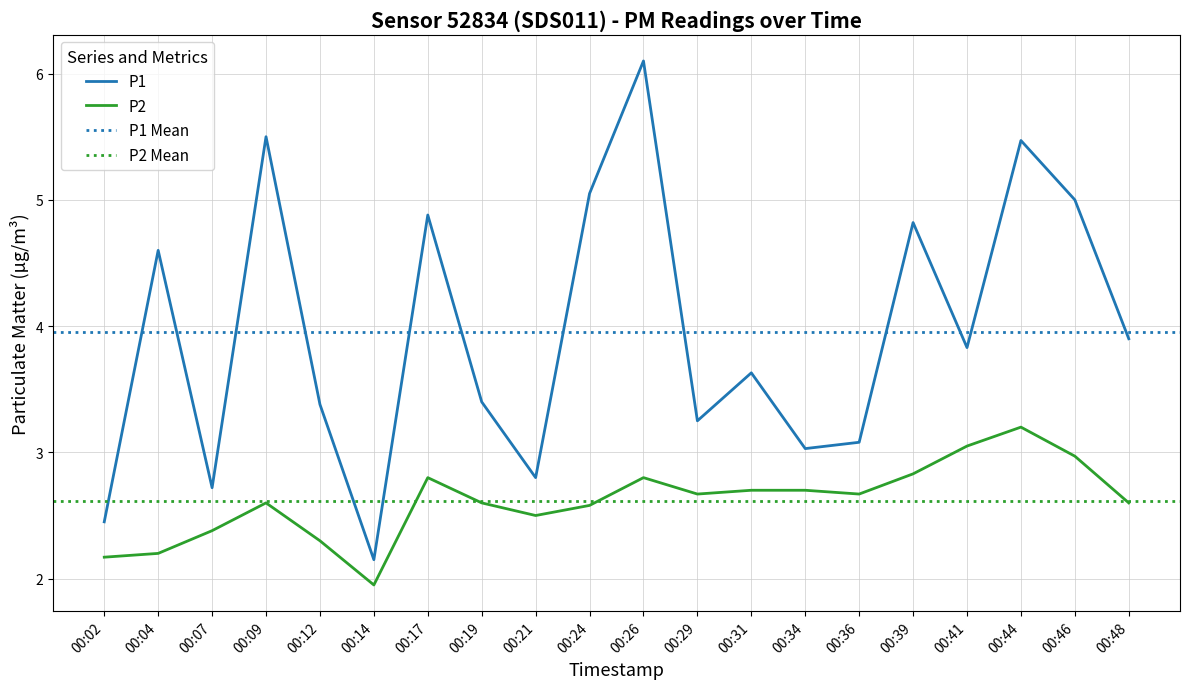

True or false: P2 and P1 cross at least once.

False